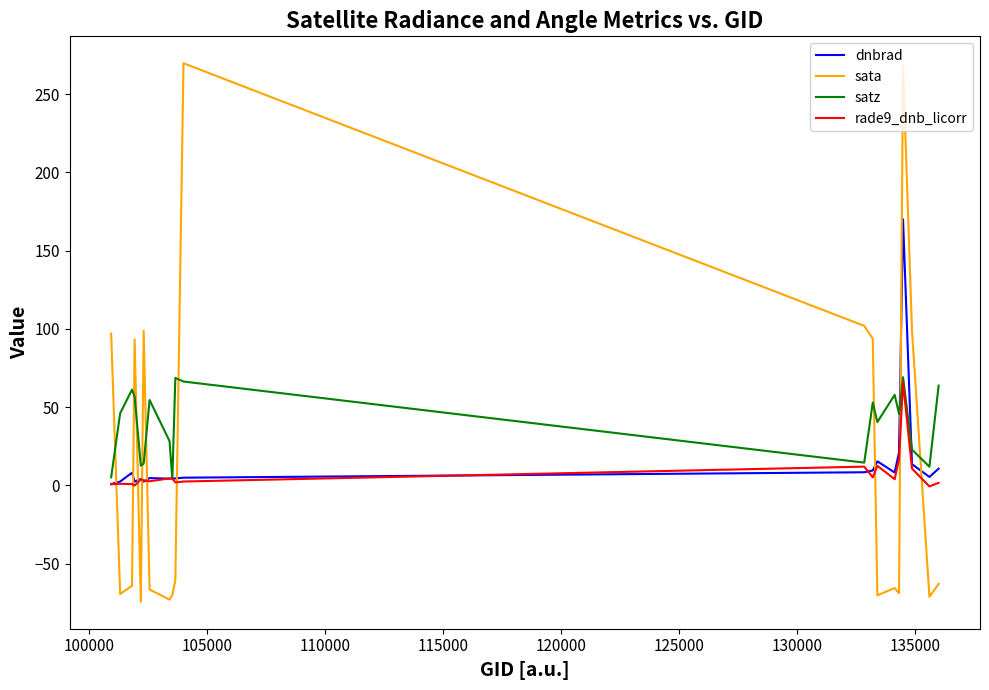

True or false: satz has more than 0 interior local peaks.

True